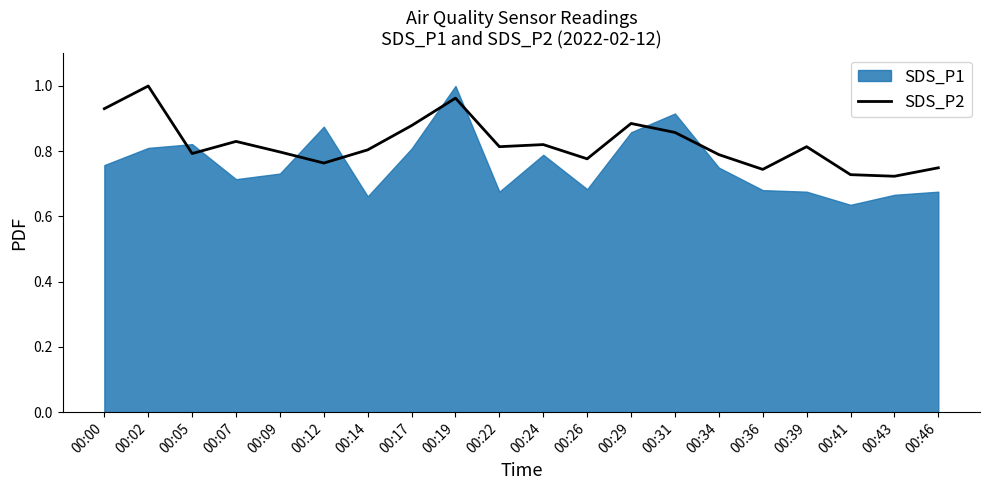

The chart shows a value of 0.9 at 00:17. True or false?

True